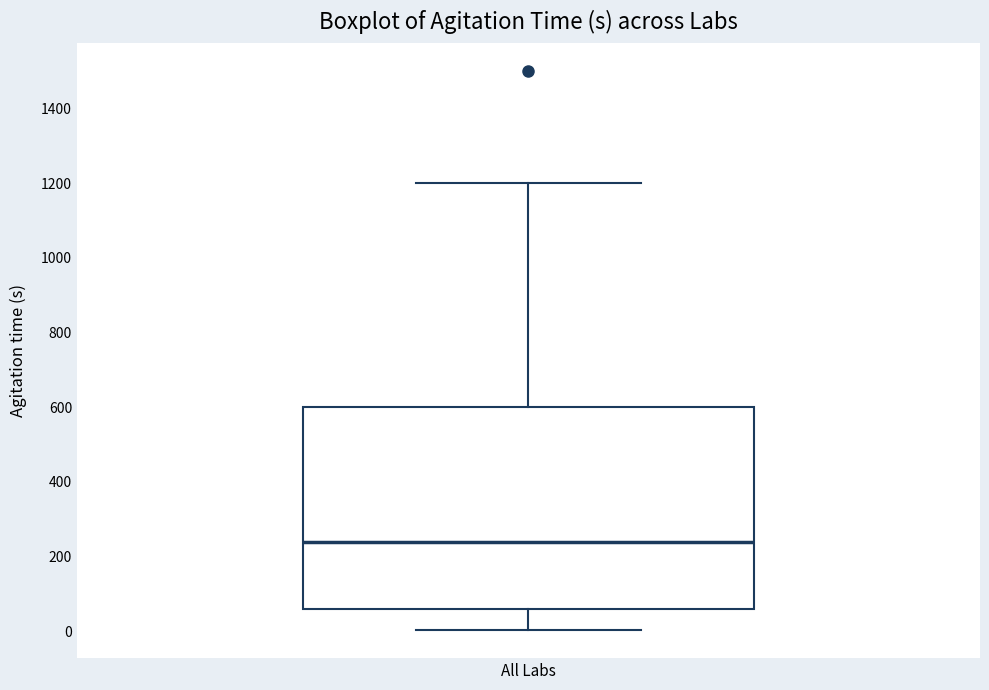

Read this box plot against the y-axis: the position of the median line, the range covered by the box, and the ends of both whiskers. The values are not printed on the chart, so give them approximately, as read against the axis.

median 240, box 60 to 600, whiskers 0 to 1200